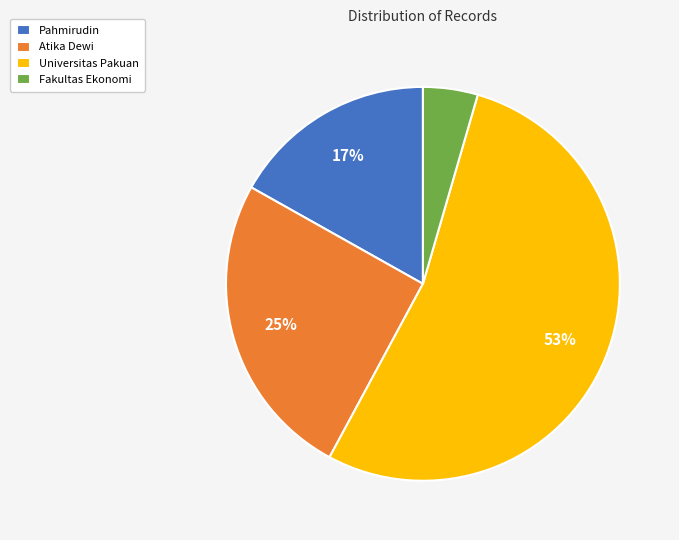

What is the ratio of the value at Fakultas Ekonomi to the value at Atika Dewi?

0.2